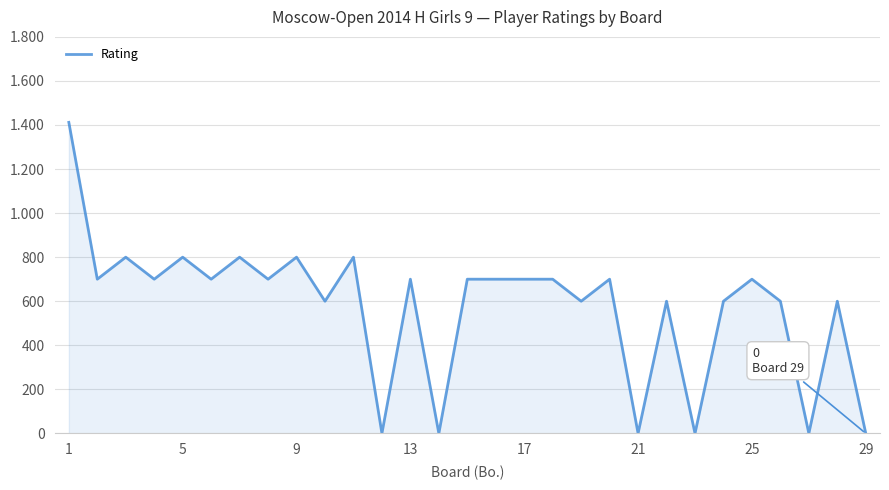

At which category does the chart reach its peak across all series?

1